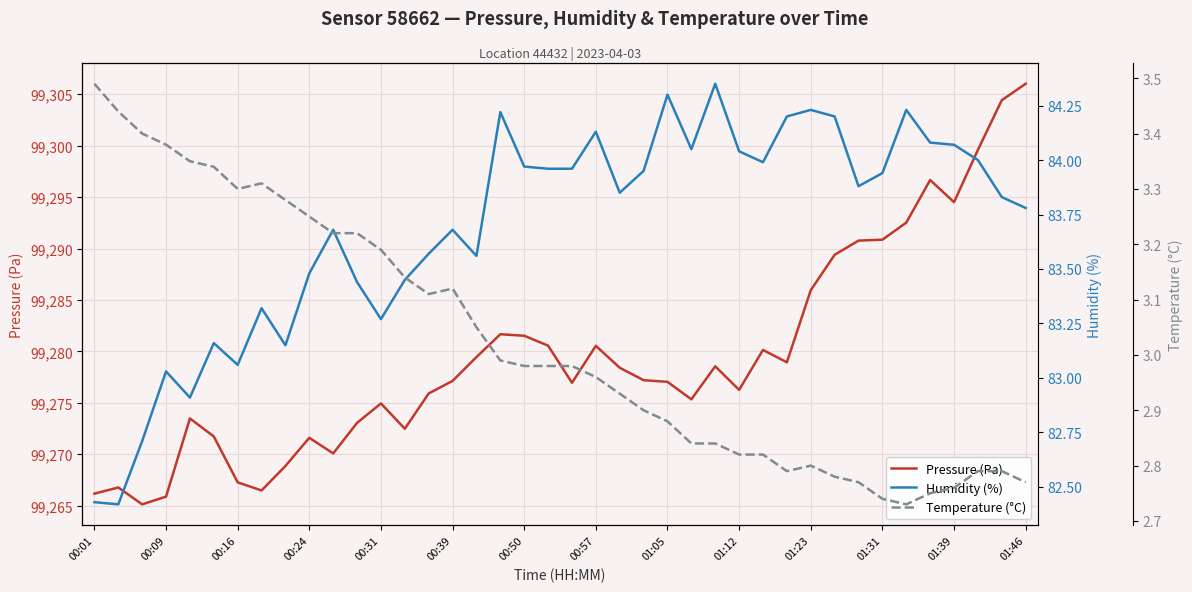

Reading left to right, extract all data points from this chart.

Pressure (Pa): 99266.2	99266.8	99265.1	99265.9	99273.5	99271.7	99267.3	99266.5	99268.9	99271.6	99270.1	99273.1	99274.9	99272.5	99275.9	99277.1	99279.4	99281.7	99281.5	99280.6	99276.9	99280.5	99278.4	99277.2	99277.0	99275.3	99278.6	99276.3	99280.1	99278.9	99285.9	99289.4	99290.8	99290.9	99292.5	99296.7	99294.5	99299.6	99304.4	99306.0
Humidity (%): 82.4	82.4	82.7	83.0	82.9	83.2	83.1	83.3	83.2	83.5	83.7	83.4	83.3	83.5	83.6	83.7	83.6	84.2	84.0	84.0	84.0	84.1	83.8	84.0	84.3	84.0	84.3	84.0	84.0	84.2	84.2	84.2	83.9	83.9	84.2	84.1	84.1	84.0	83.8	83.8
Temperature (°C): 3.5	3.4	3.4	3.4	3.4	3.3	3.3	3.3	3.3	3.2	3.2	3.2	3.2	3.1	3.1	3.1	3.0	3.0	3.0	3.0	3.0	3.0	2.9	2.9	2.9	2.8	2.8	2.8	2.8	2.8	2.8	2.8	2.8	2.7	2.7	2.8	2.8	2.8	2.8	2.8